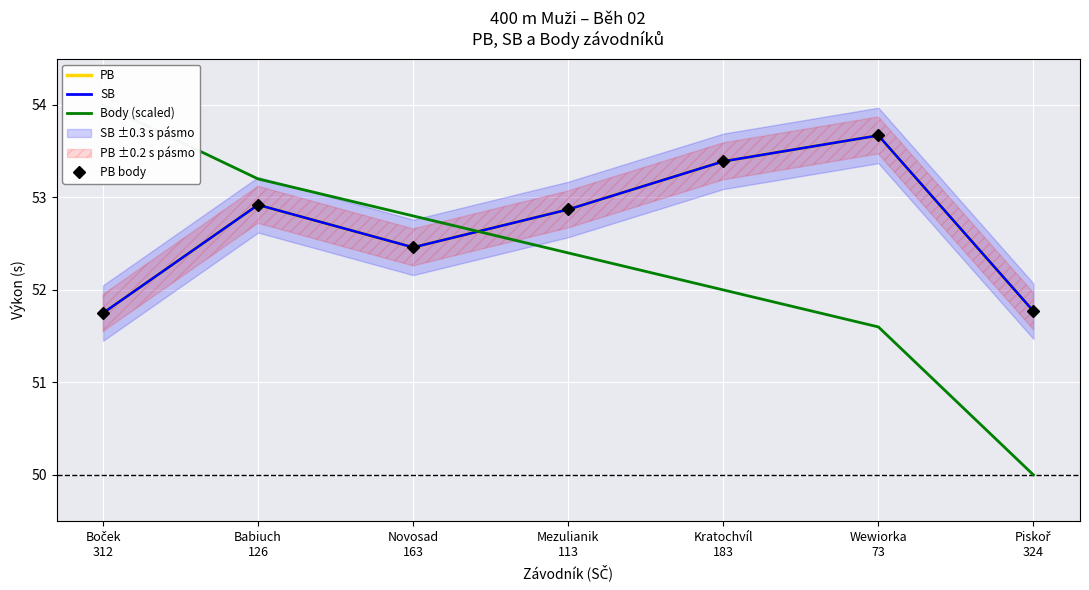

At how many categories does at least one series exceed 51?

7